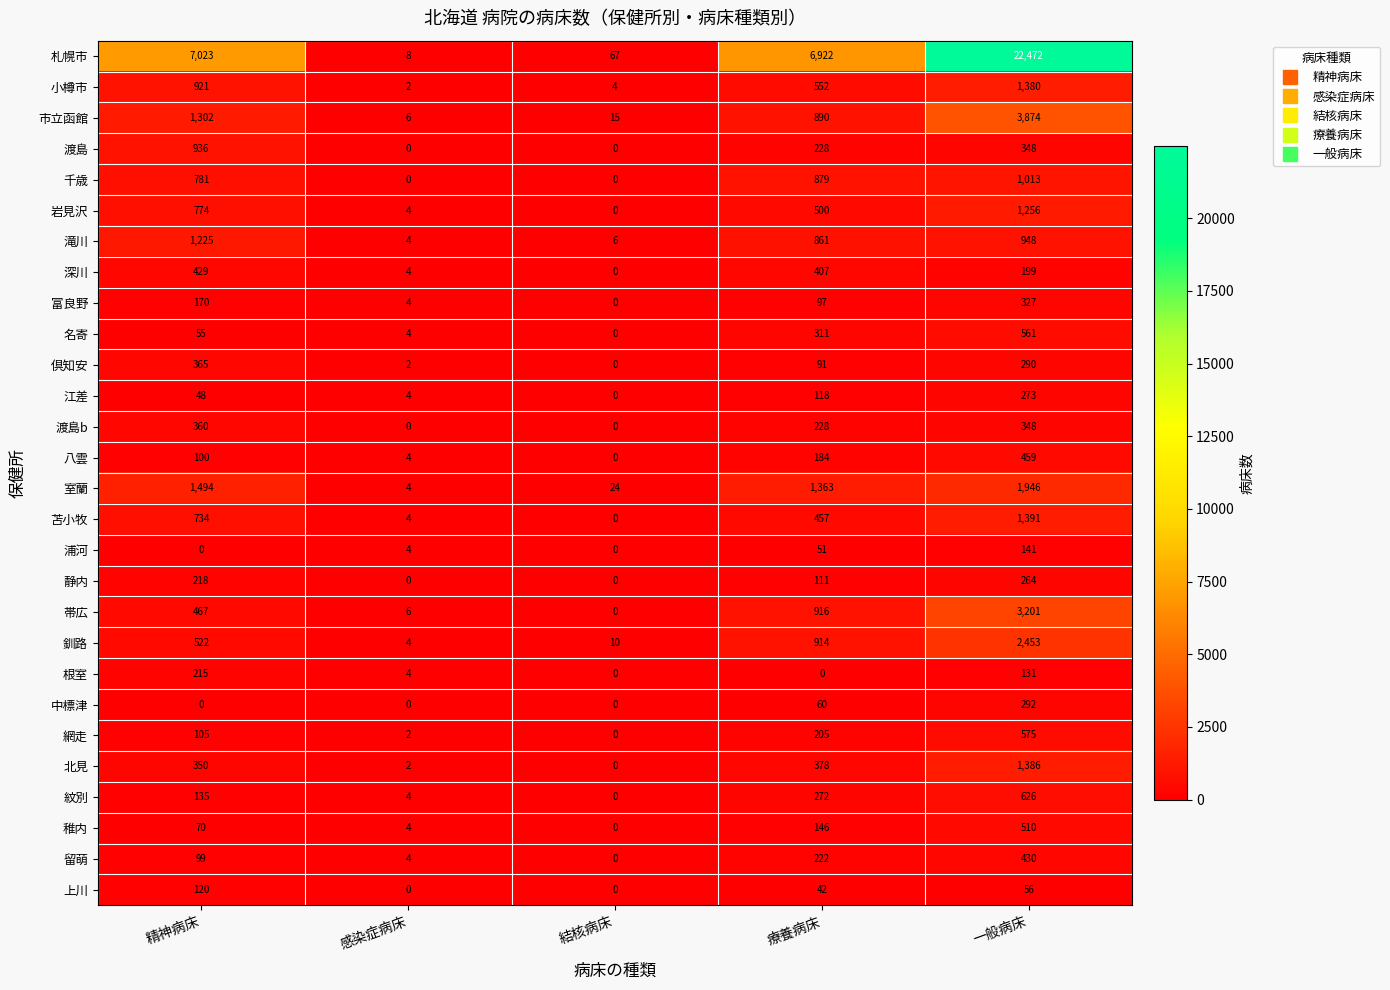

True or false: 岩見沢 has a value of 774 at 精神病床.

True